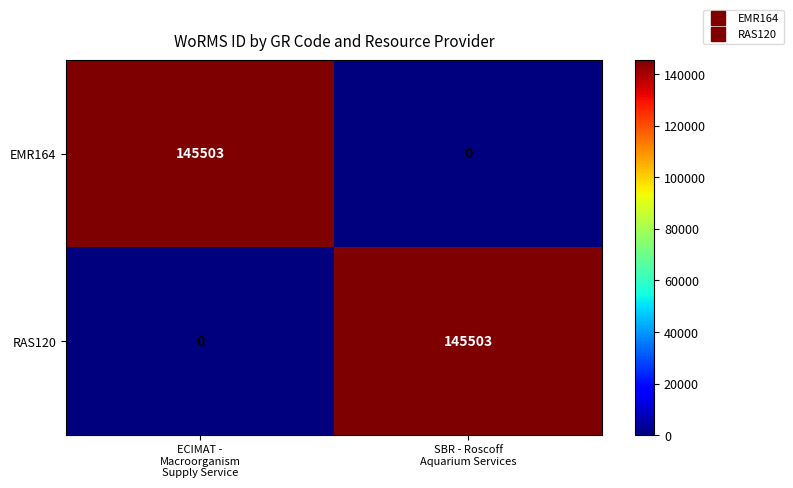

What is the maximum value for EMR164?

145503